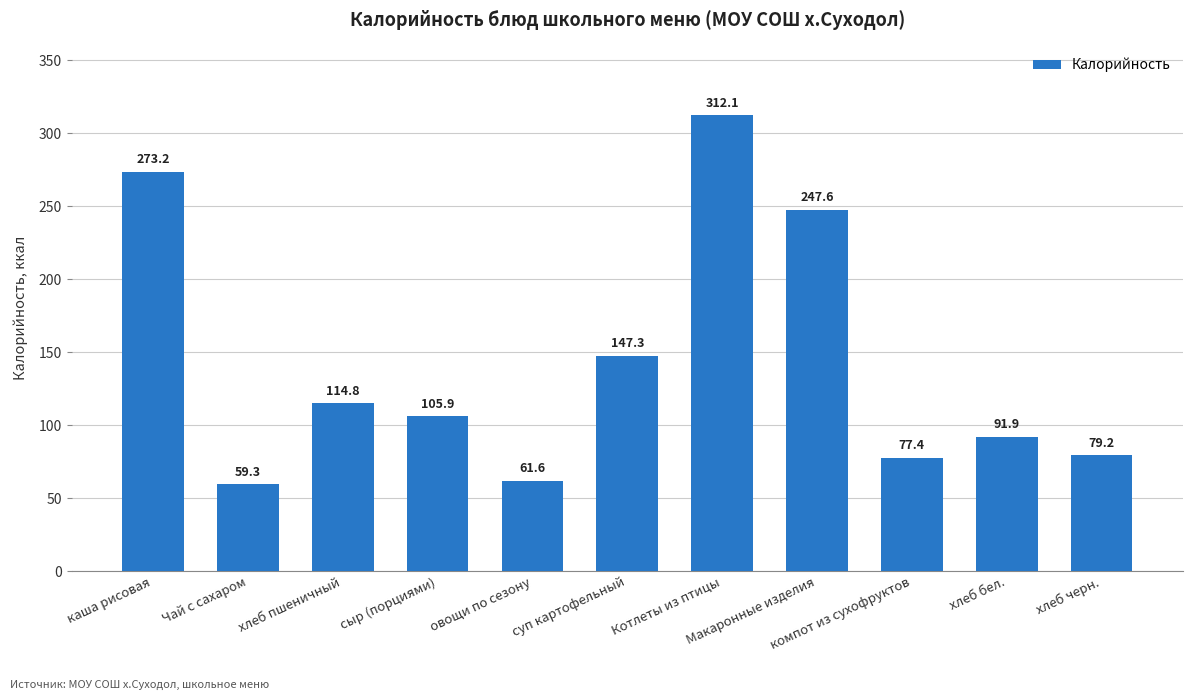

At which category does the chart reach its minimum across all series?

Чай с сахаром